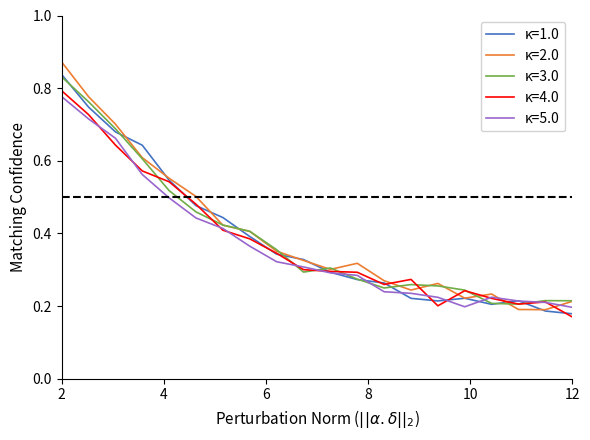

Which series has the largest range (max minus min)?

κ=2.0